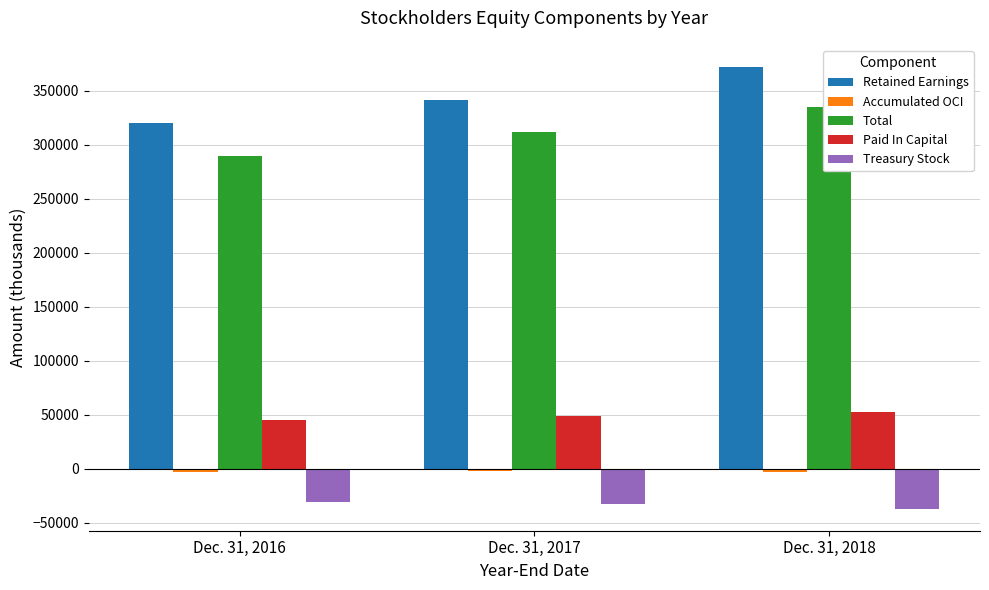

Which category has the lowest value in the Retained Earnings series?

Dec. 31, 2016